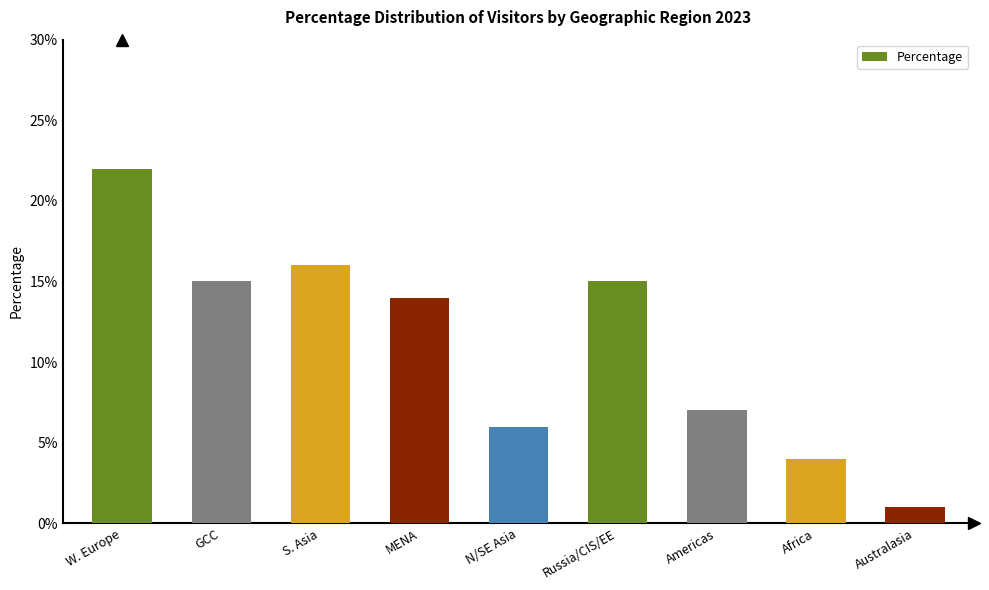

Does the chart contain stacked bars?

No